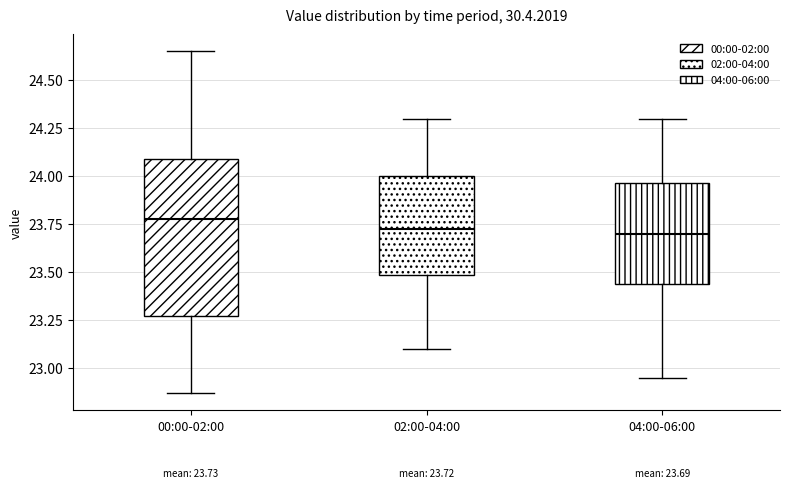

Comparing the boxes themselves (not the whiskers), which one is the tallest?

00:00-02:00